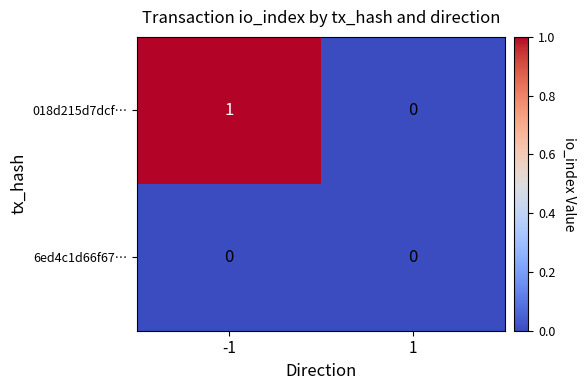

List the series in order of their peak value, highest first.

018d215d7dcf…, 6ed4c1d66f67…